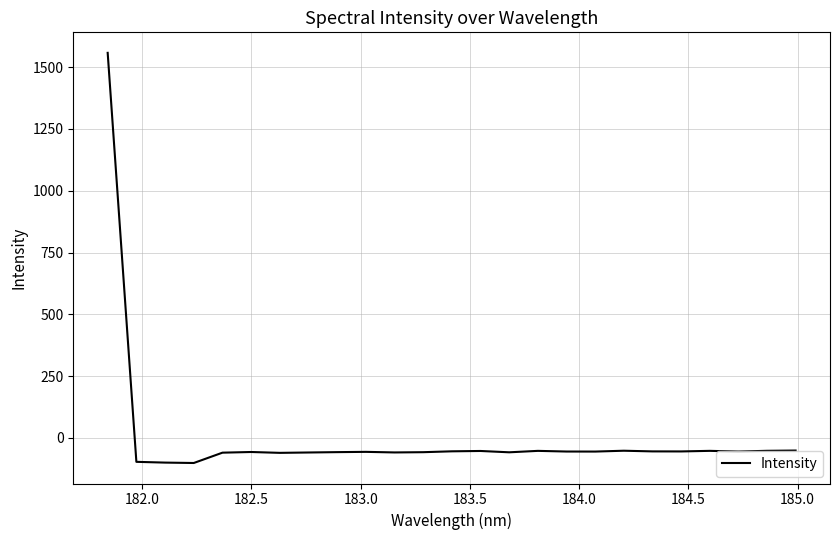

What is the smallest value displayed?

-101.3